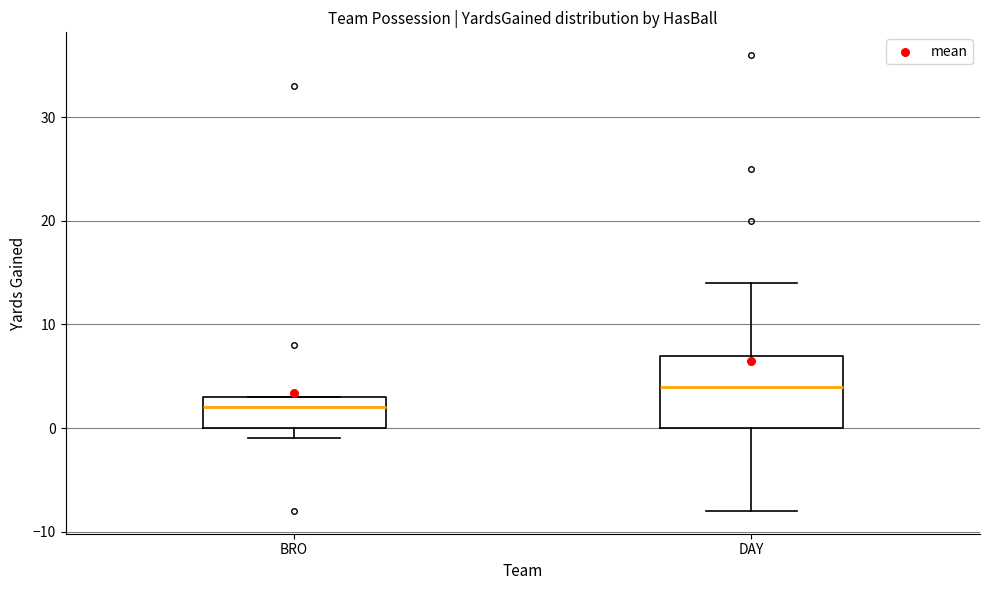

Where does the lower whisker of the box for DAY end on the y-axis? The values are not printed on the chart, so give them approximately, as read against the axis.

-8